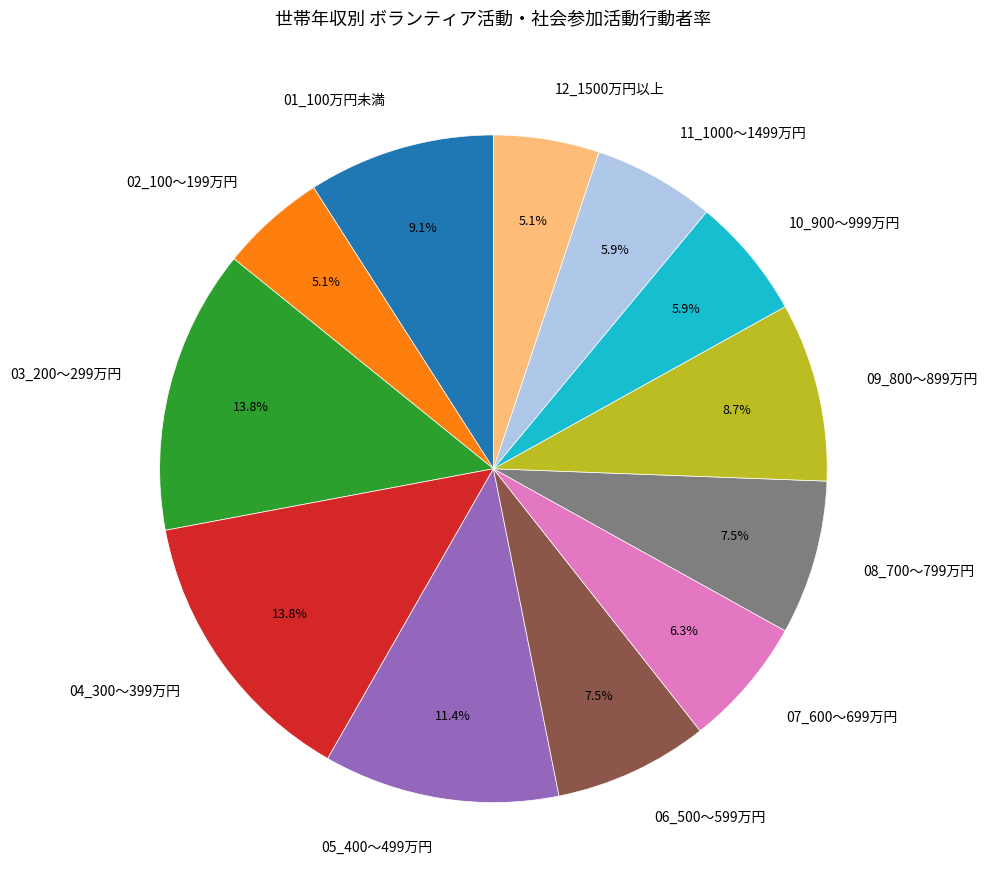

What portion of the pie excludes 05_400～499万円?

88.6%